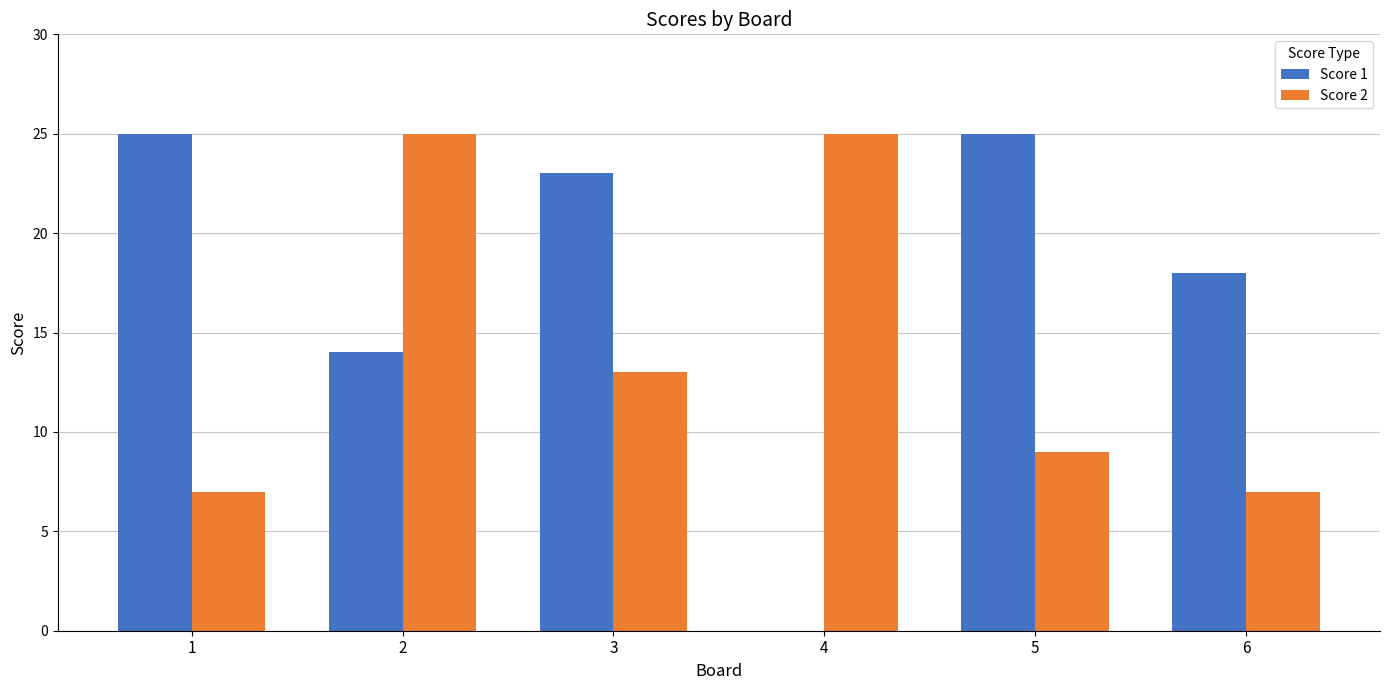

At which category is the sum across all series the highest?

2